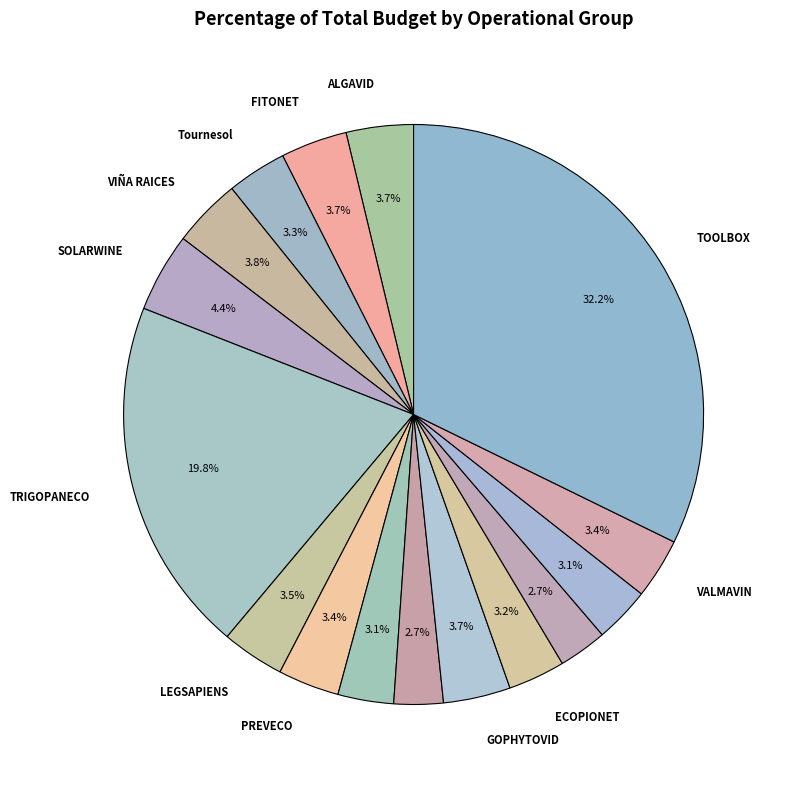

How many segments does this pie chart have?

16